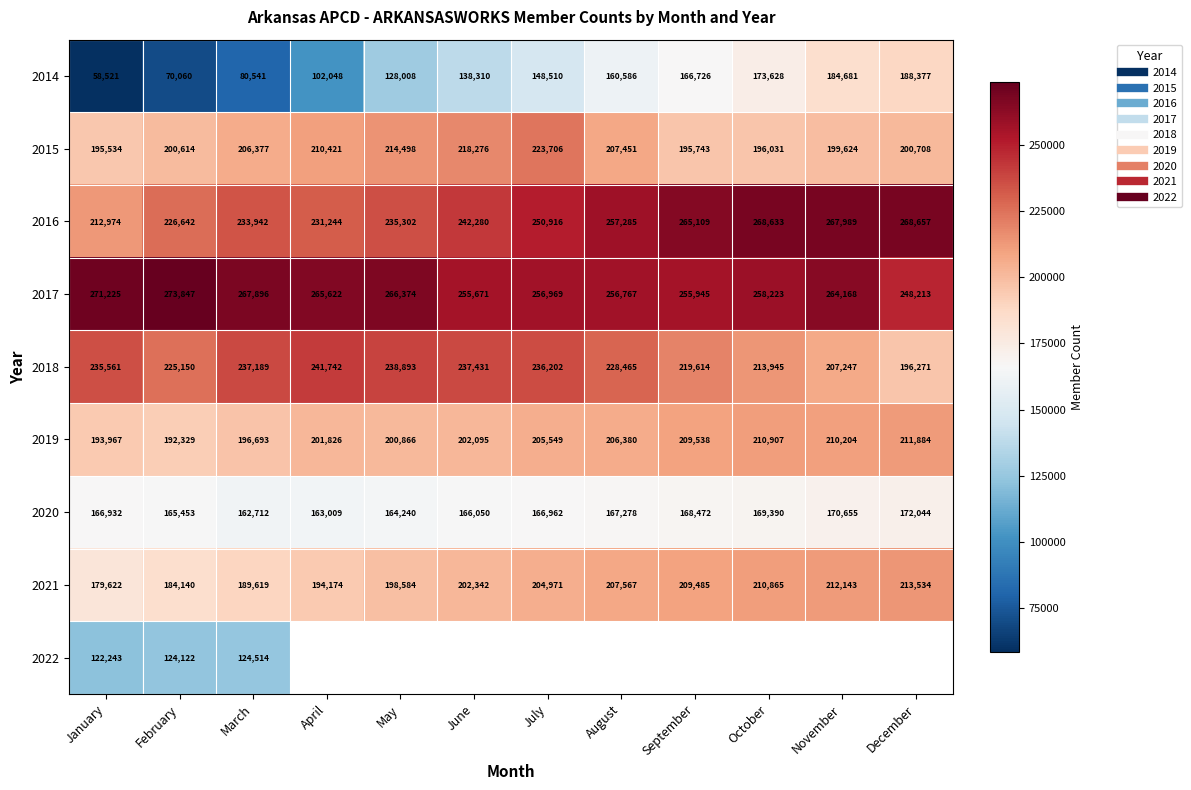

What is the maximum value shown in the chart?

273847.0